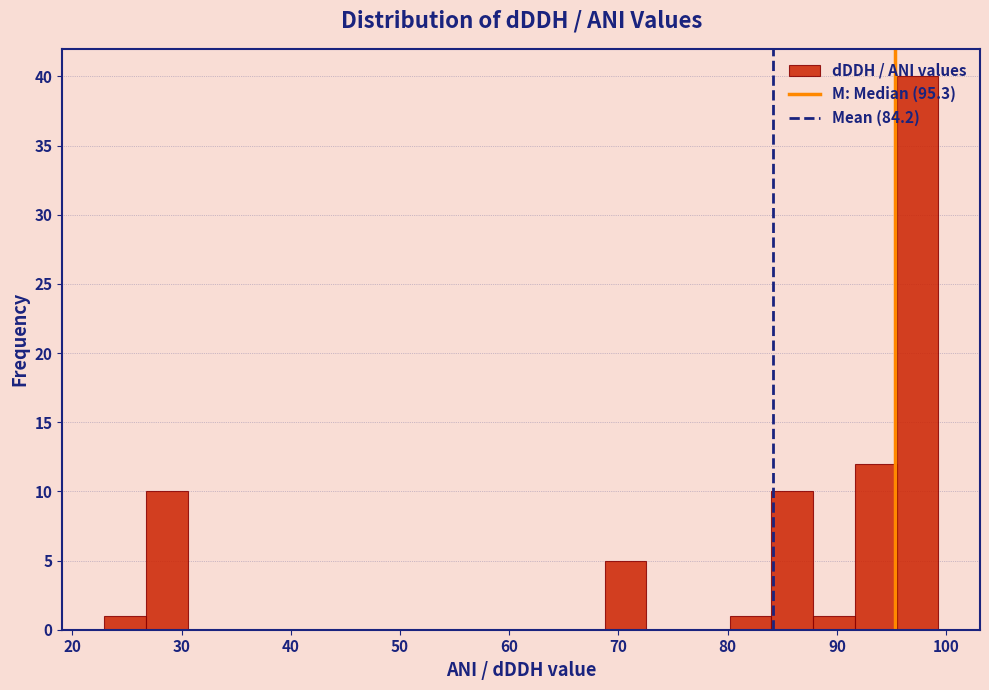

Around what value on the x-axis is the tallest bar? Give the approximate position of its centre, as read against the axis.

97